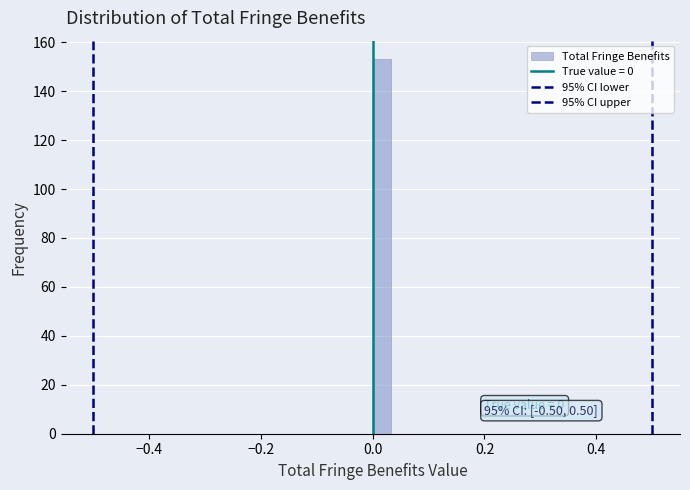

Around what value on the x-axis is the tallest bar? Give the approximate position of its centre, as read against the axis.

0.02